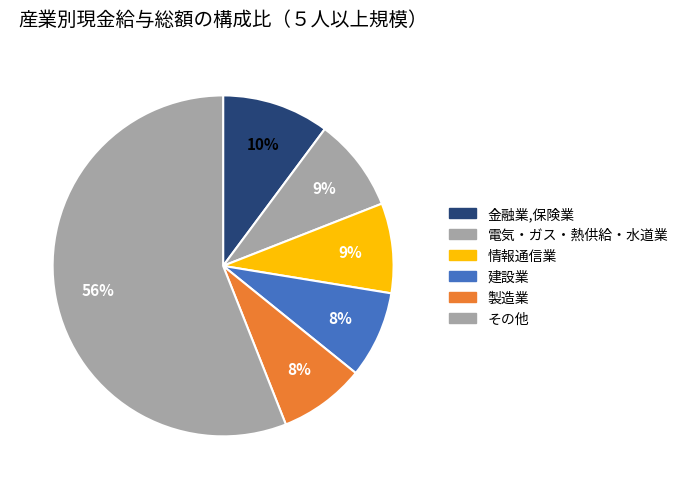

How many segments does this pie chart have?

6